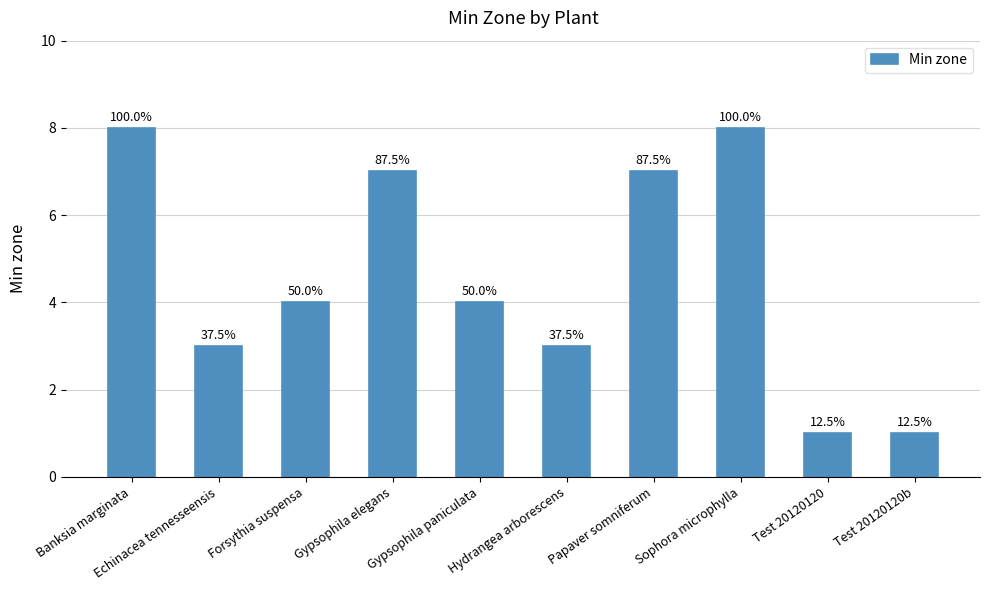

Count the values in the range 3 to 7.

6